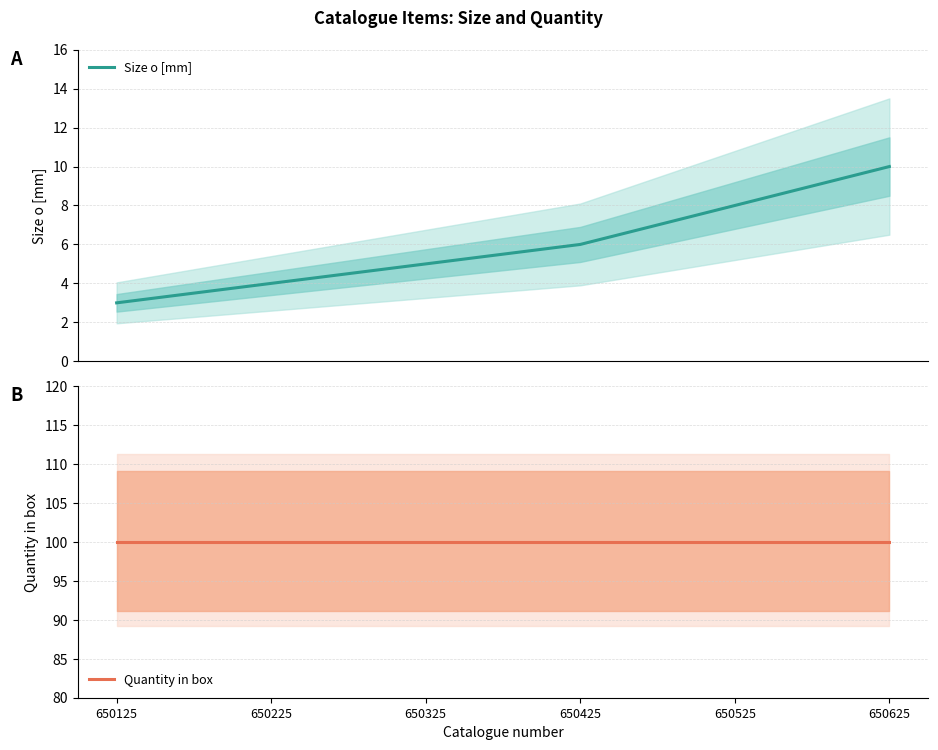

Rank the series by their average value, from lowest to highest.

Size o [mm], Quantity in box